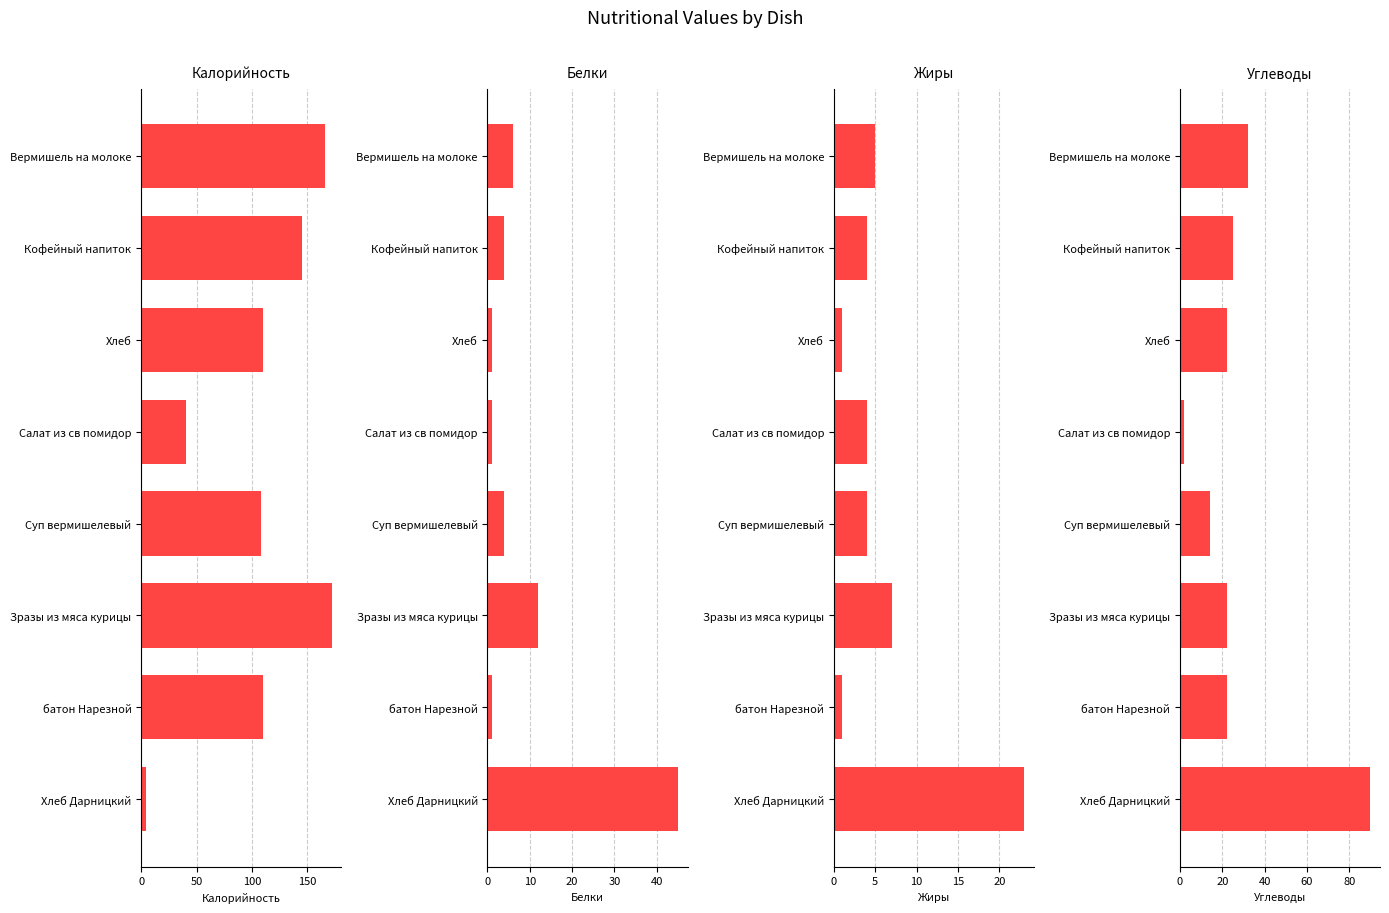

Which series has the widest spread of values?

Калорийность